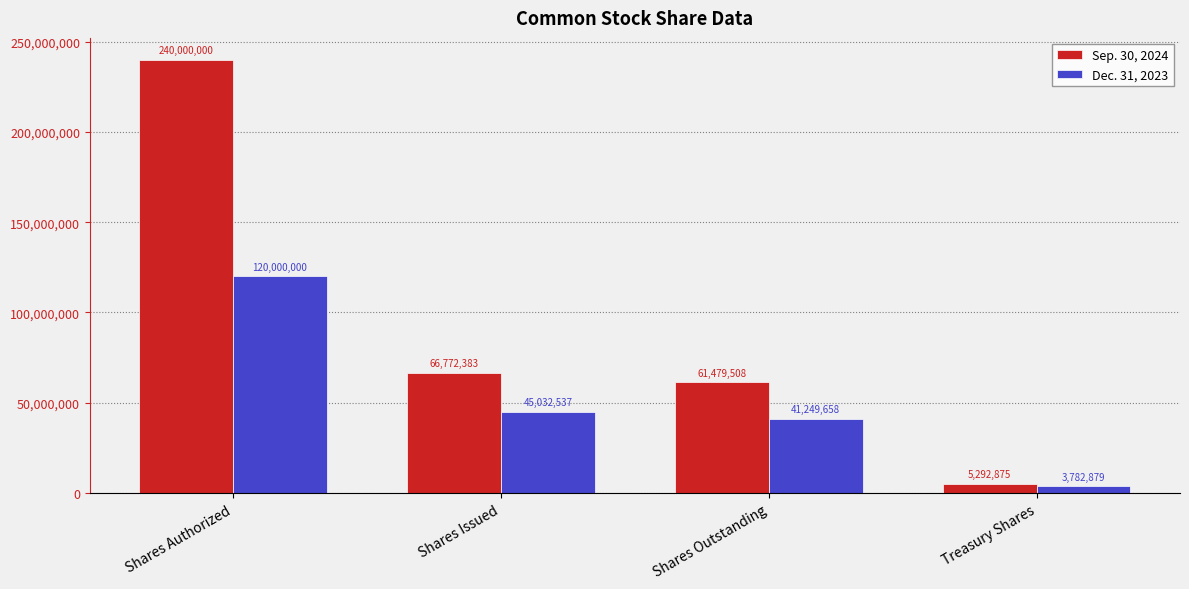

What position from the right is Treasury Shares?

1